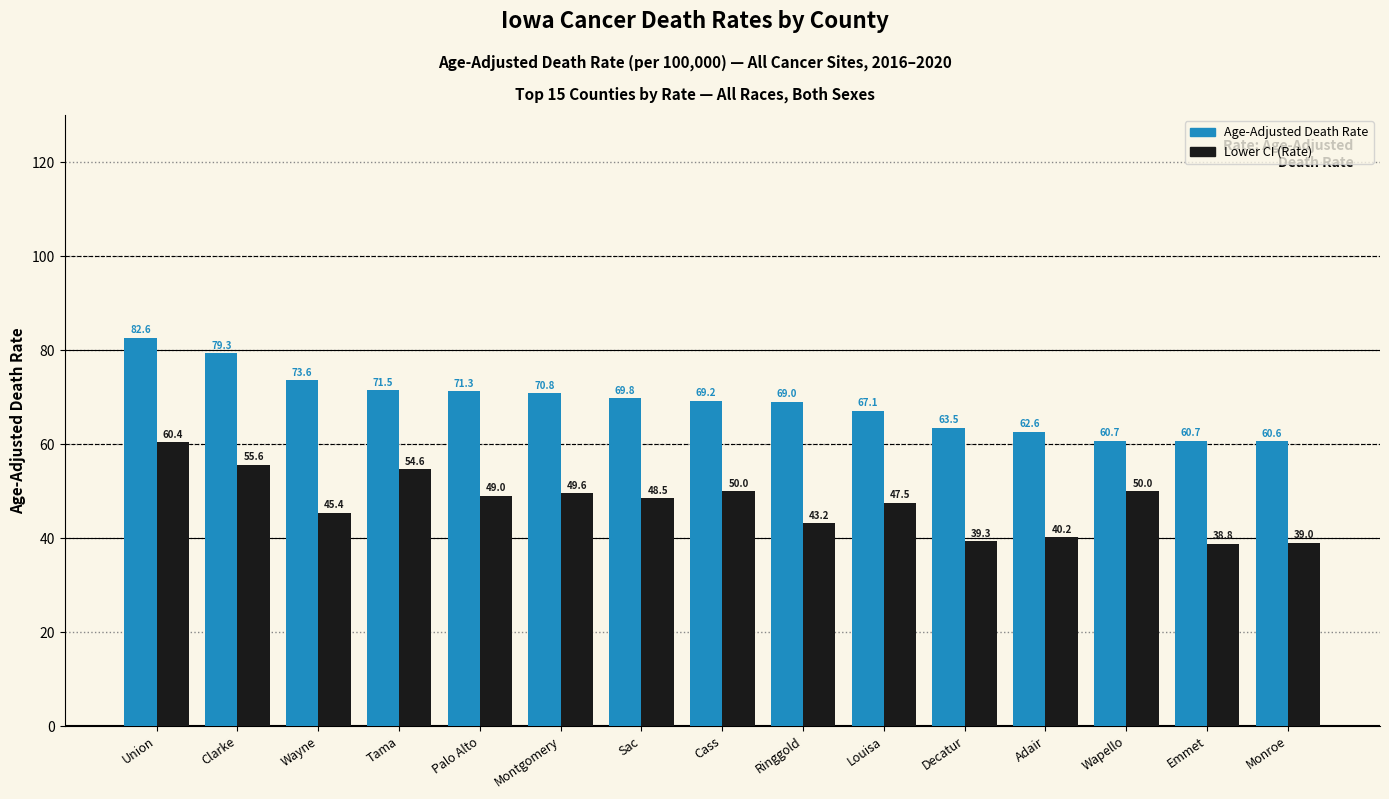

What are all the series names shown in the legend?

Age-Adjusted Death Rate, Lower CI (Rate)